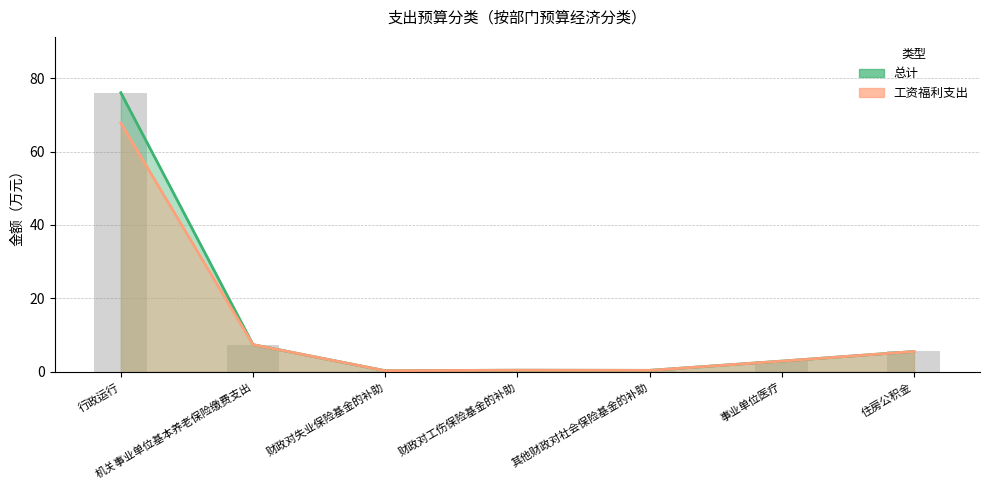

Does the chart contain any negative values?

No